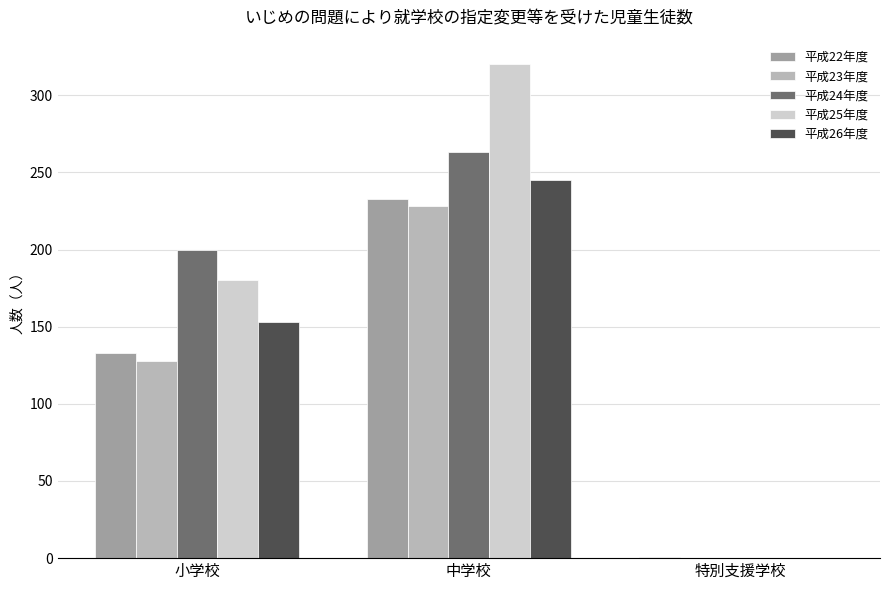

The value of 平成22年度 at 中学校 is 233. True or false?

True